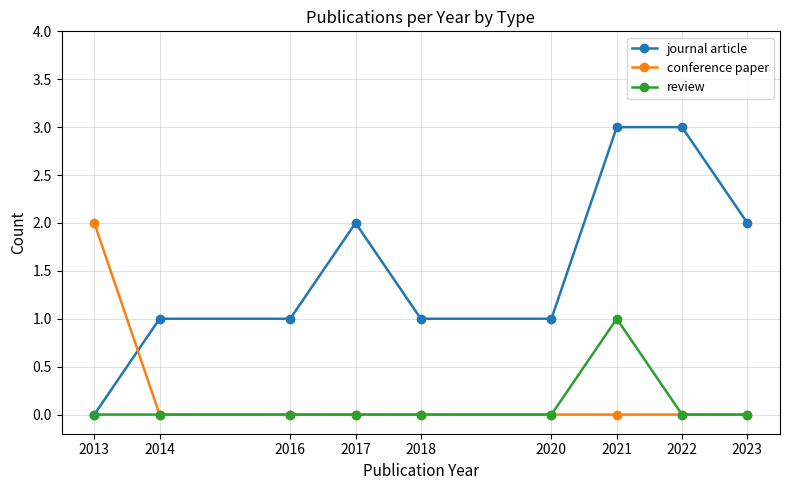

What are all the series names shown in the legend?

journal article, conference paper, review